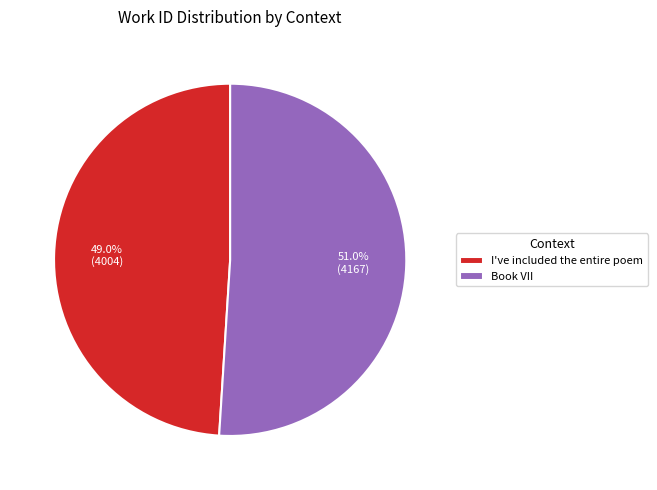

To the nearest percent, what is the average slice percentage?

50%